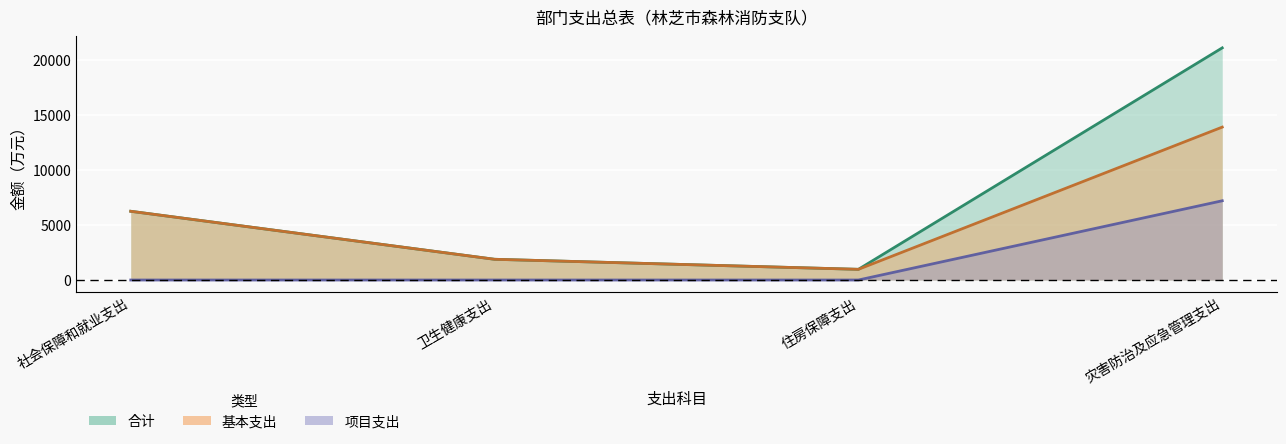

At which category is the sum across all series the highest?

灾害防治及应急管理支出